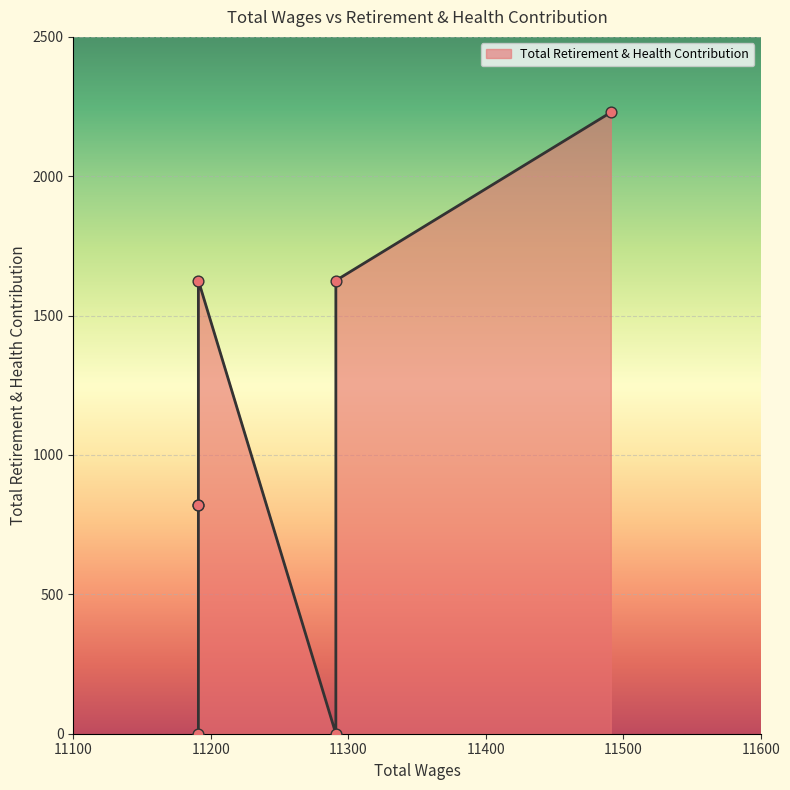

Which has a higher value, 11191.0 or 11191.0?

11191.0